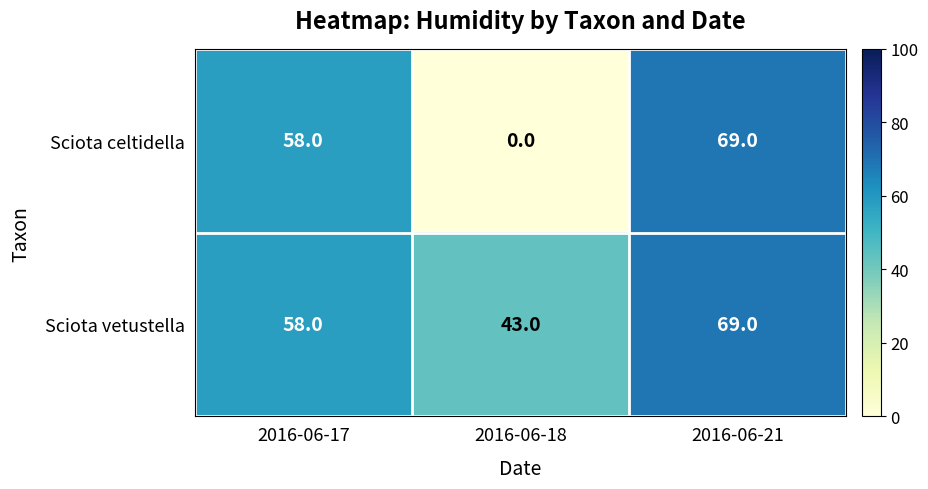

At which label does Sciota celtidella reach its peak?

2016-06-21